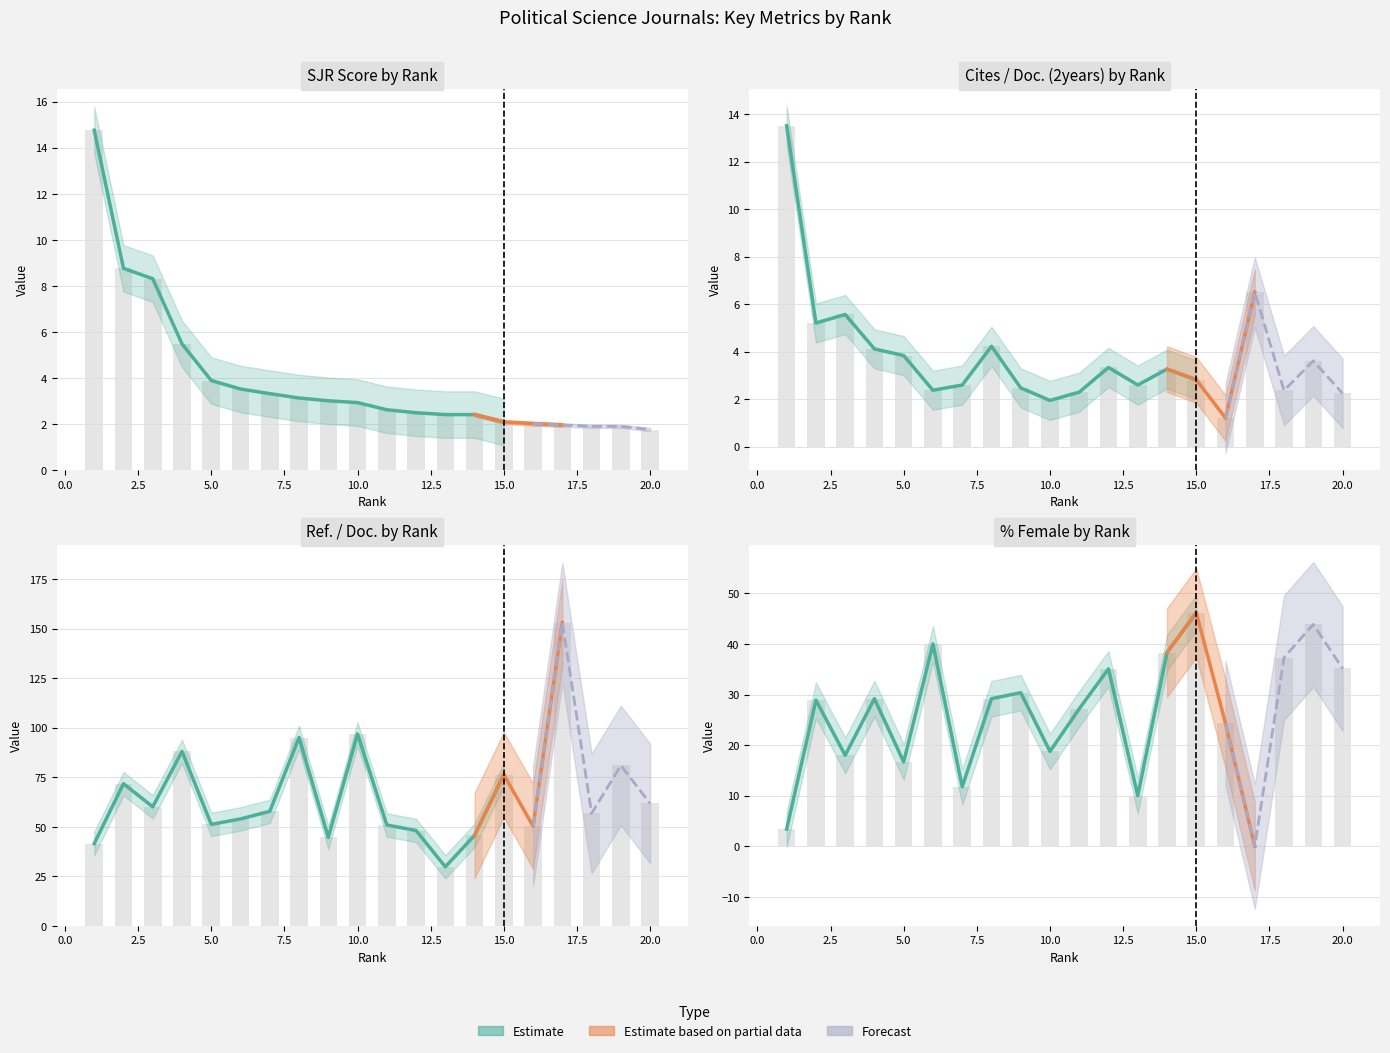

Count the number of categories in the chart.

20